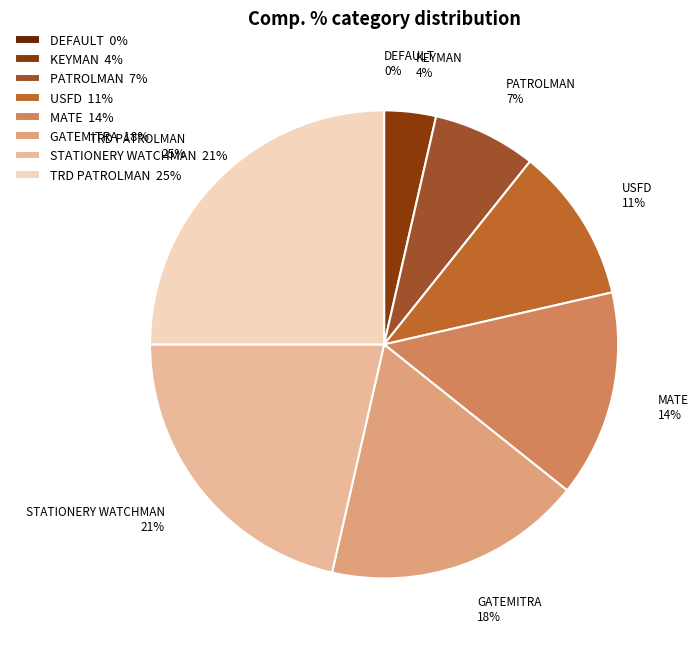

Which has a higher value, STATIONERY WATCHMAN or KEYMAN?

STATIONERY WATCHMAN